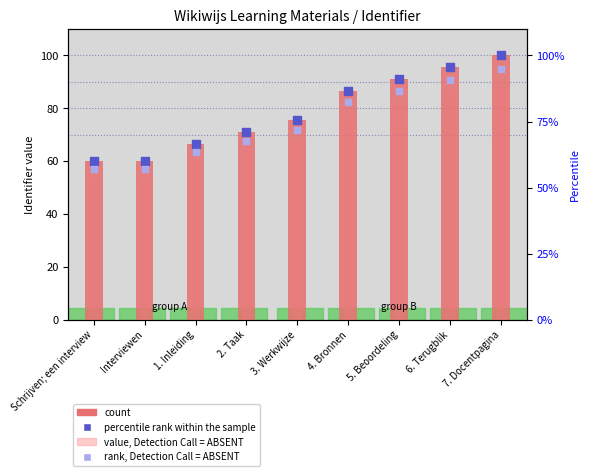

Which series has the largest total across all categories?

count